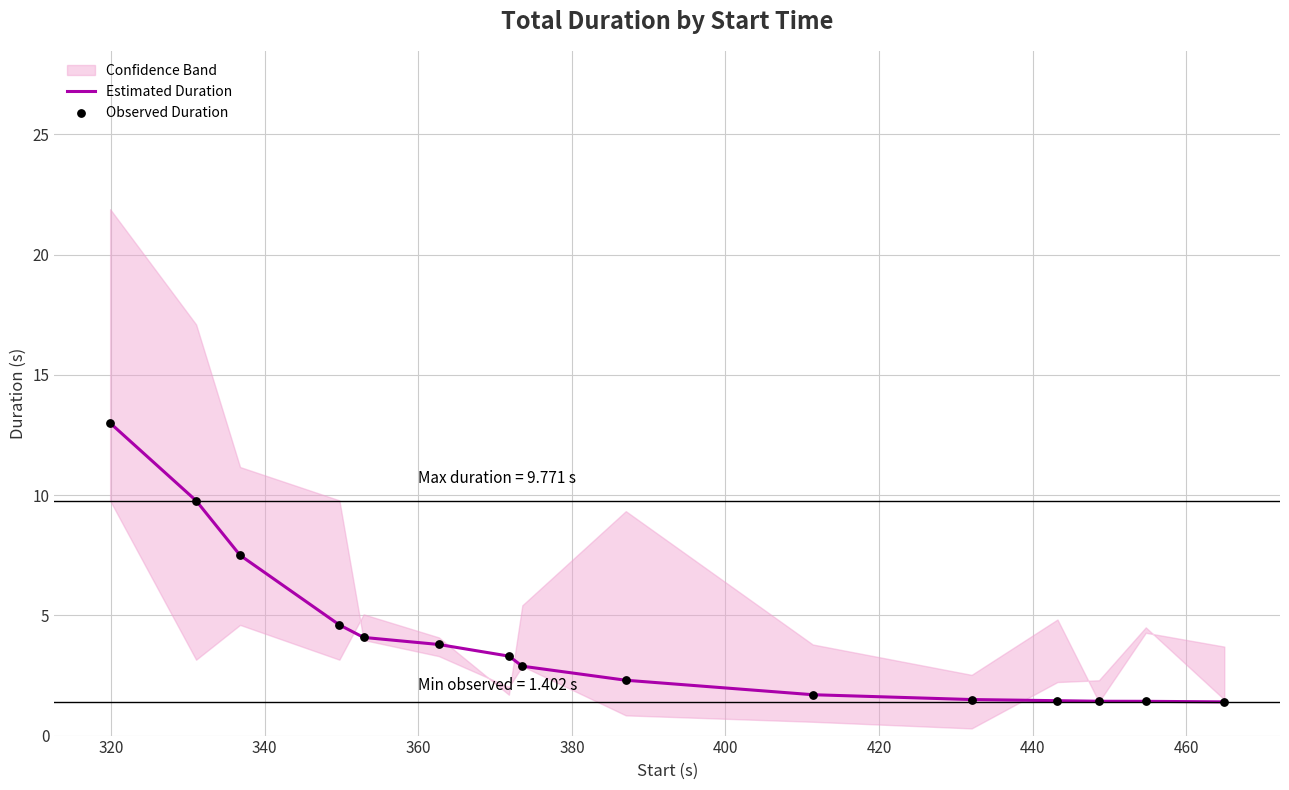

What is the lowest value of the Estimated Duration series?

1.4